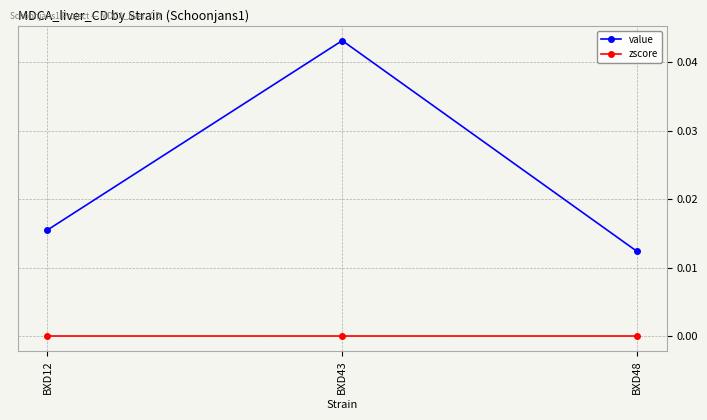

List the series in order of their overall mean, lowest first.

zscore, value